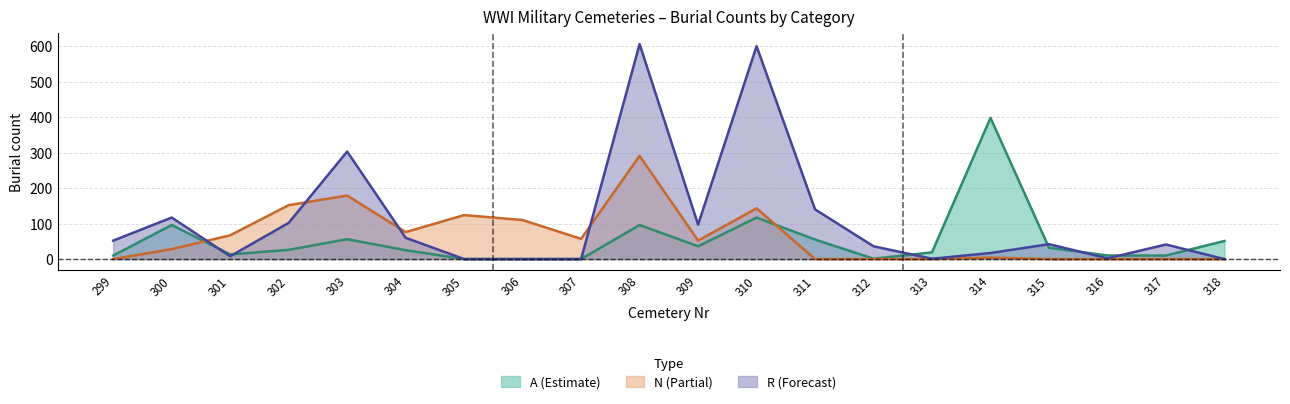

How many distinct data groups are displayed?

3